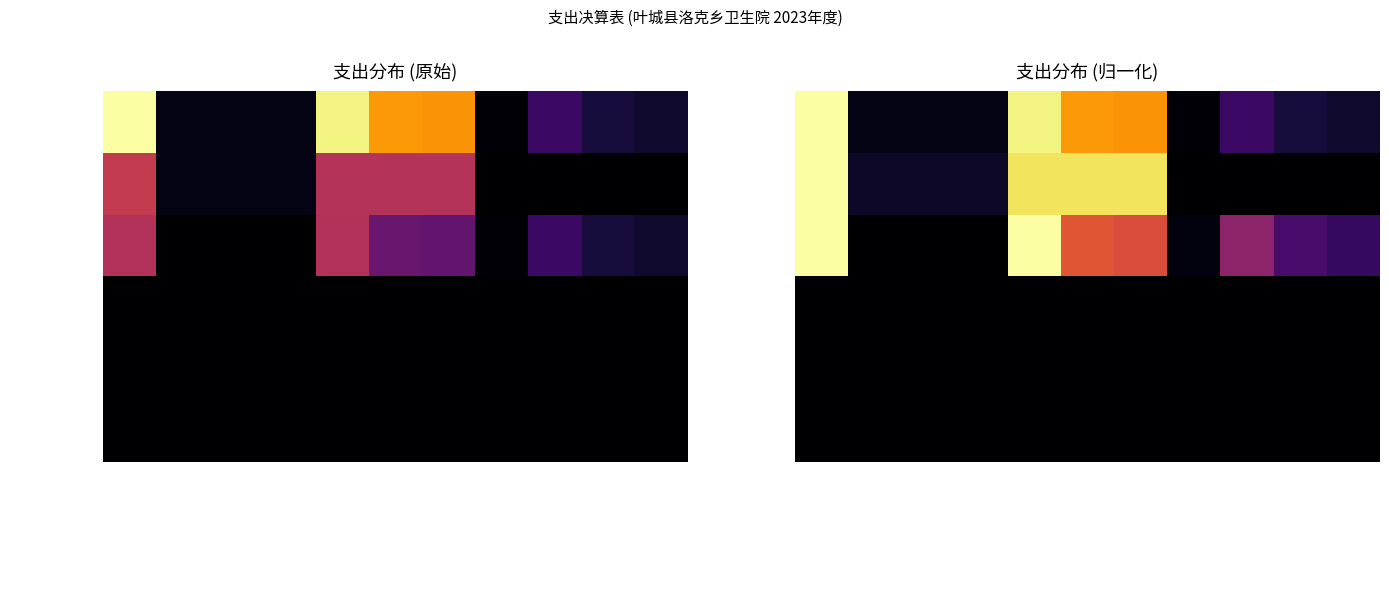

At how many categories does at least one series exceed 0?

11